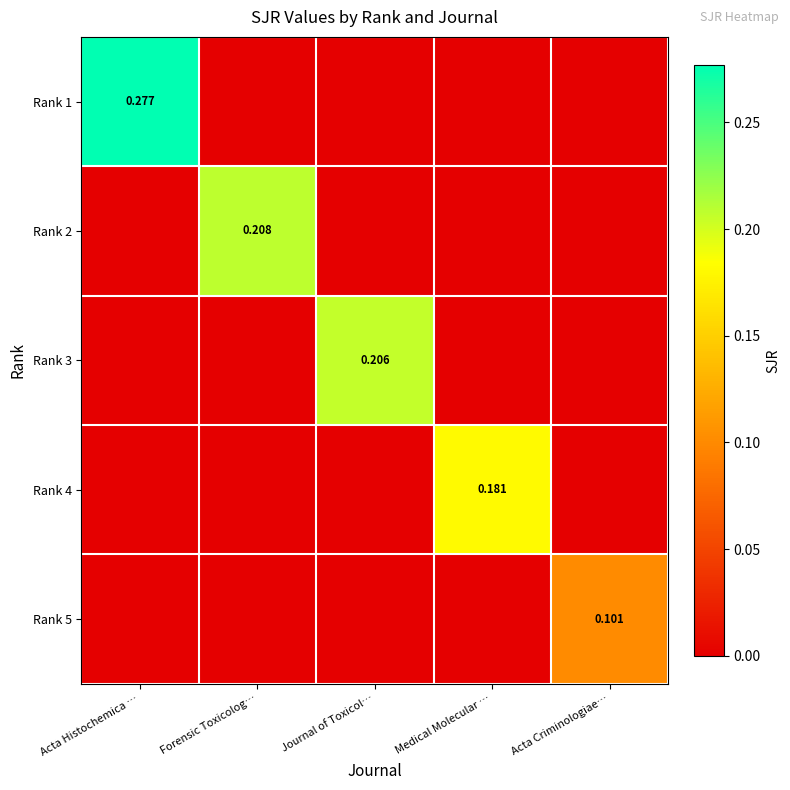

Is it true that Rank 5 equals 0.0 at Acta Criminologiae…?

False